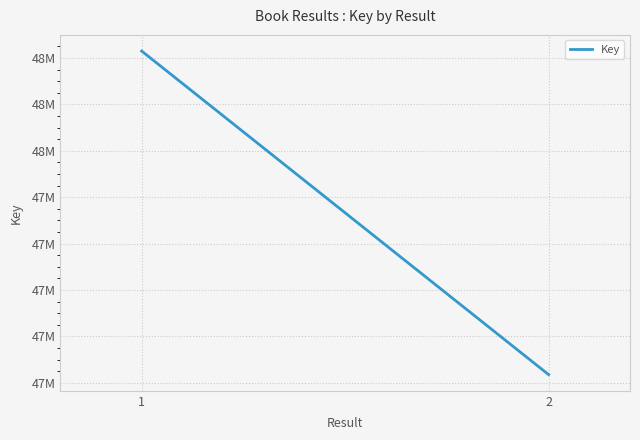

What is the minimum value shown in the chart?

46635124